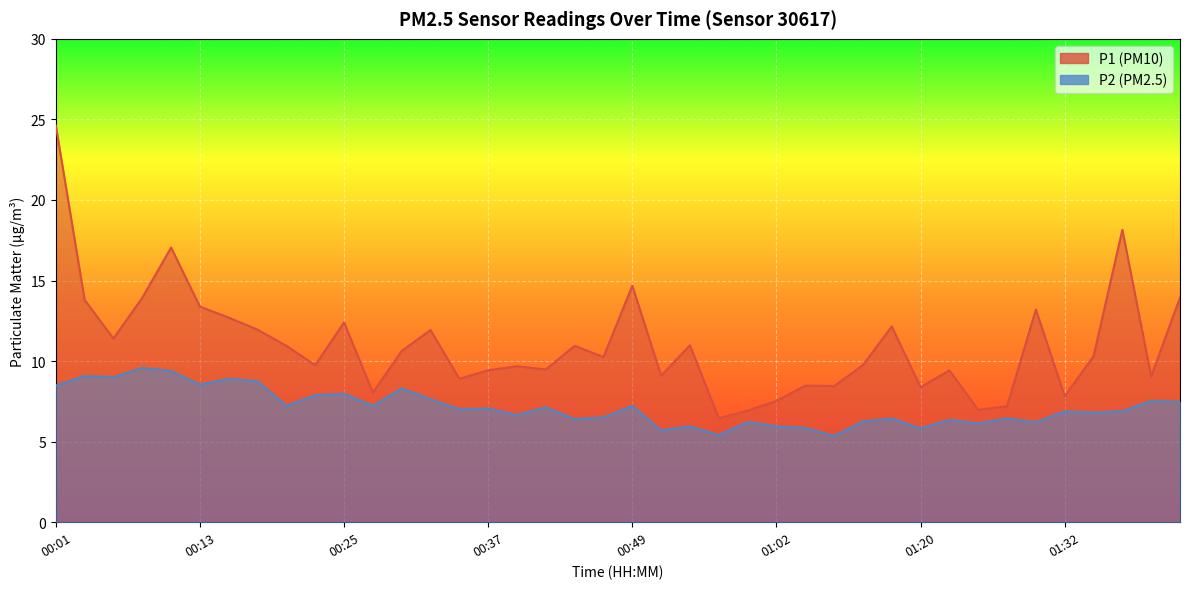

Which category has the highest value across all series?

00:01